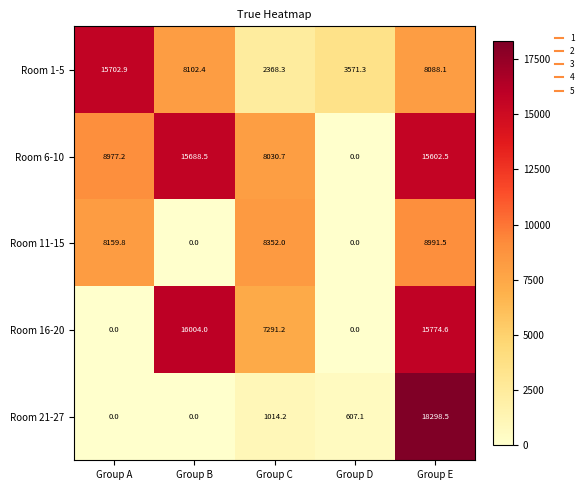

Which series has the largest total across all categories?

Room 6-10